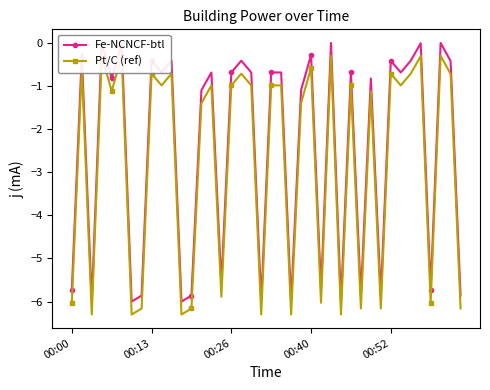

Rank the series by their average value, from lowest to highest.

Pt/C (ref), Fe-NCNCF-btl